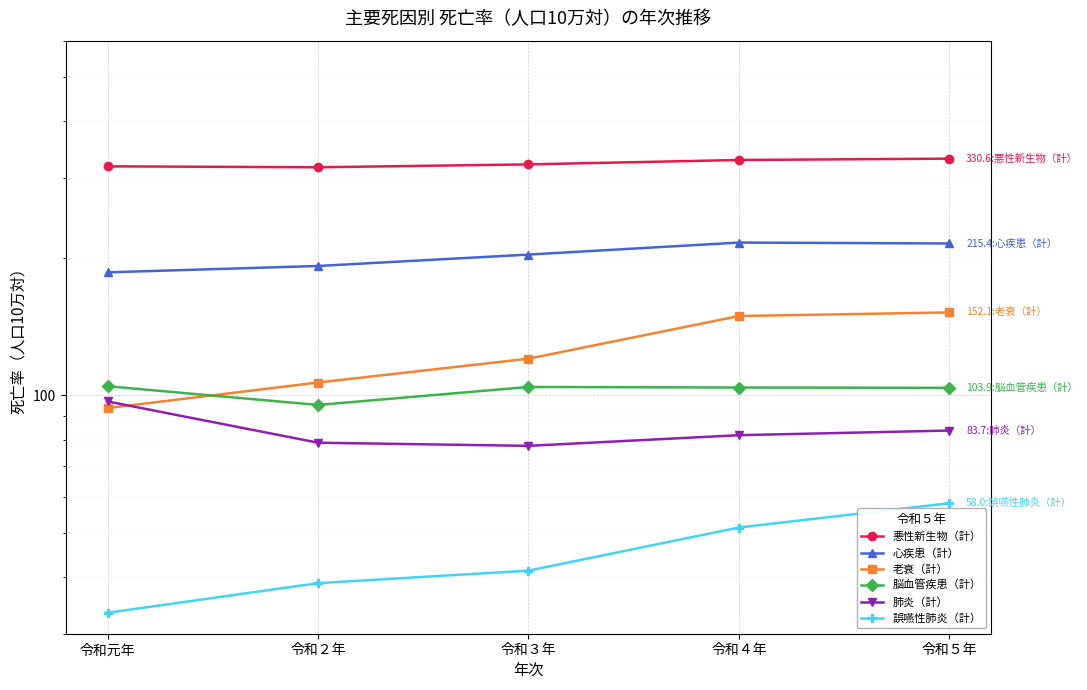

What is the sum of all 老衰（計） values?

622.2